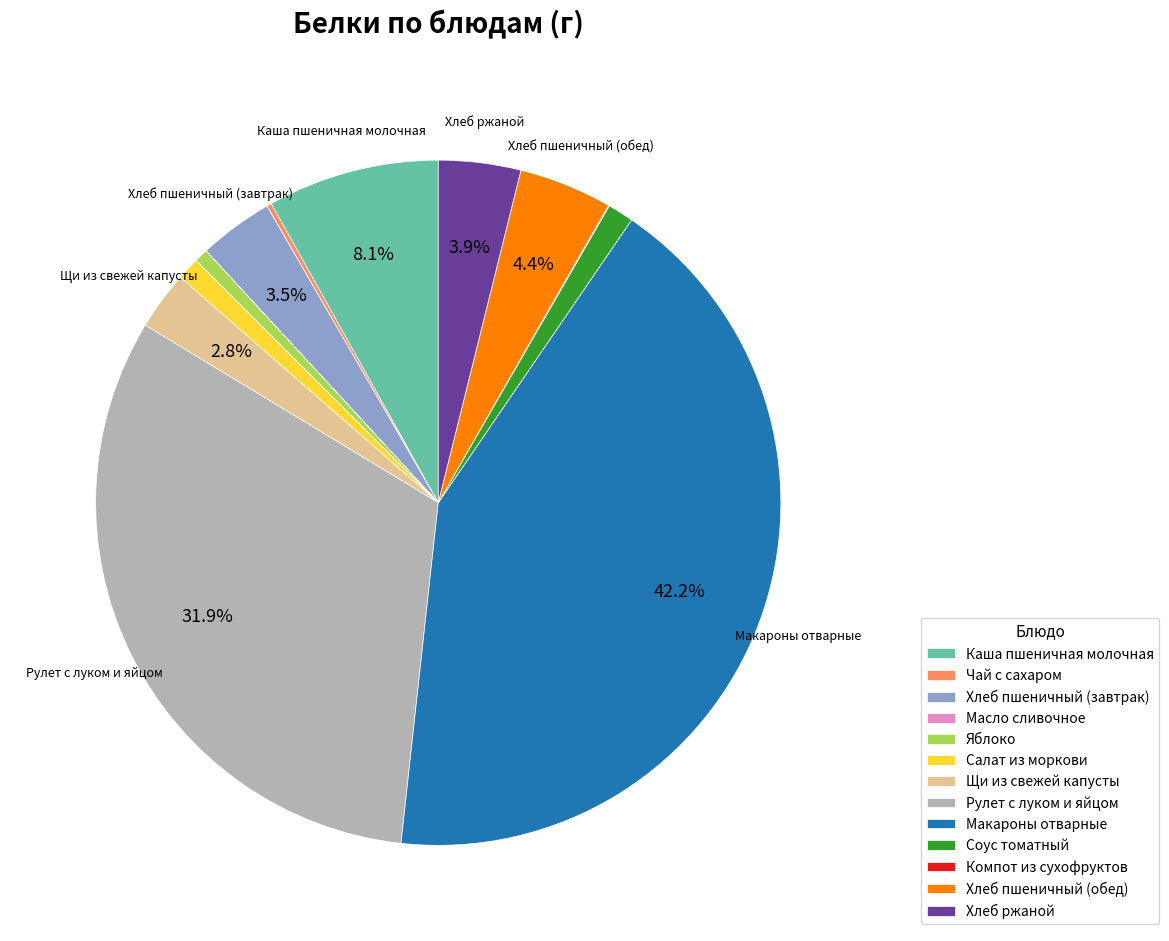

How much of the chart is everything except Рулет с луком и яйцом?

68.1%